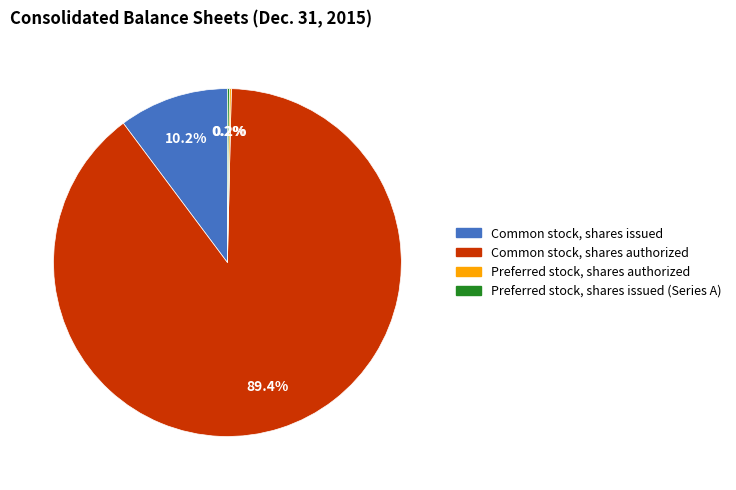

Does any single category account for the majority?

Yes